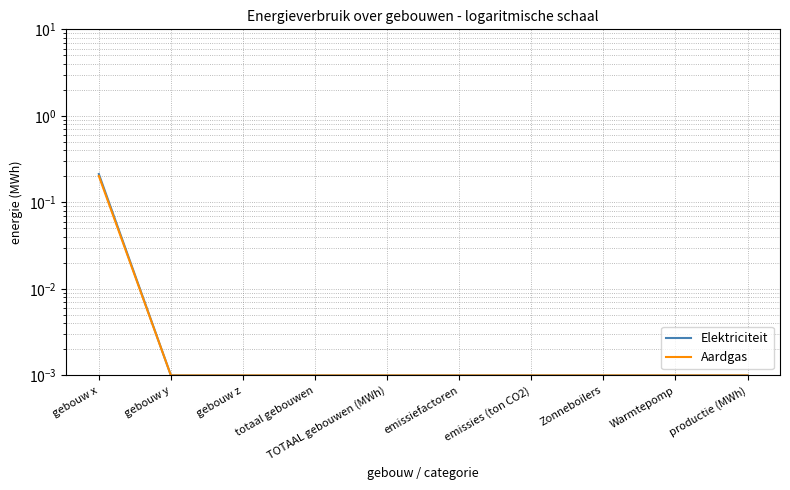

True or false: Aardgas and Elektriciteit cross at least once.

False